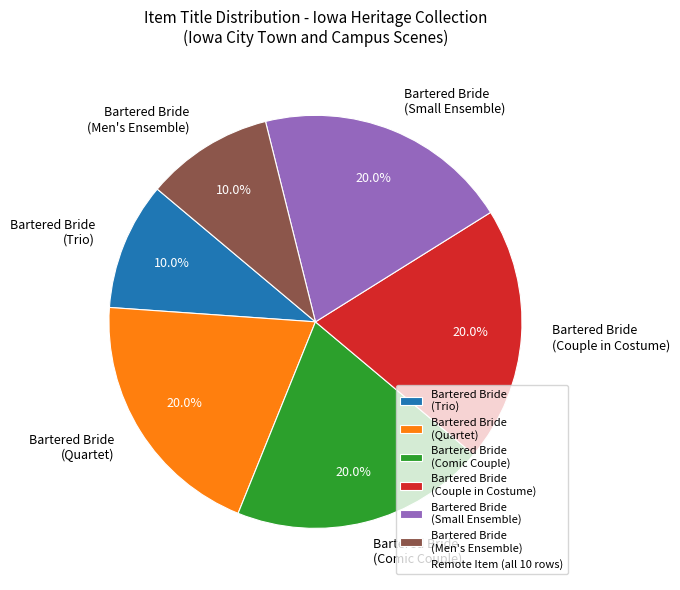

Between Bartered Bride (Comic Couple) and Bartered Bride (Trio), which is larger?

Bartered Bride (Comic Couple)